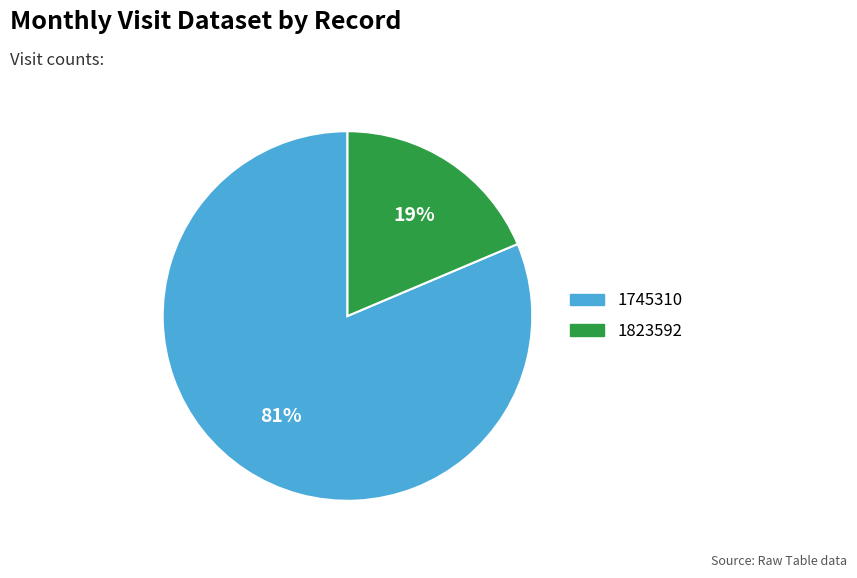

What is the smallest slice in the pie chart?

1823592